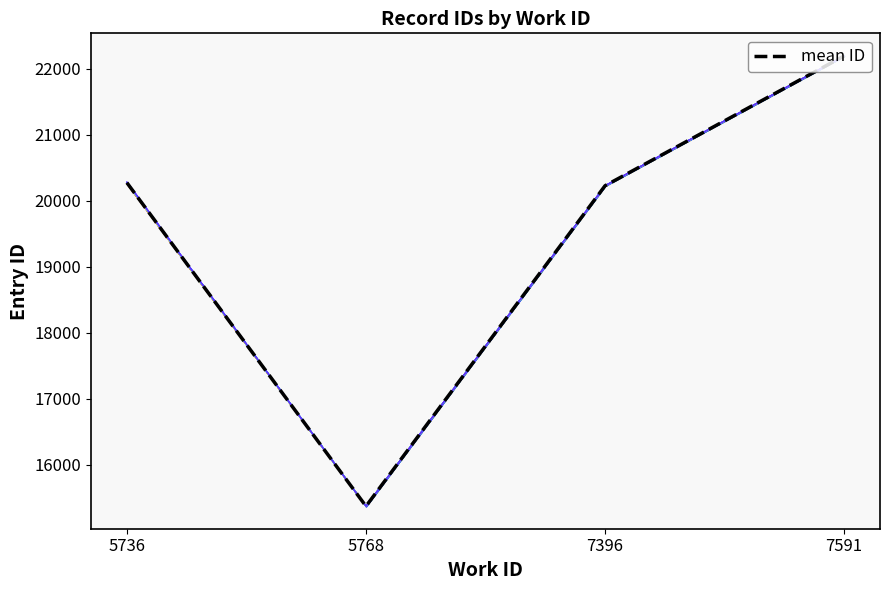

Rank the categories by value from lowest to highest.

5768, 7396, 5736, 7591